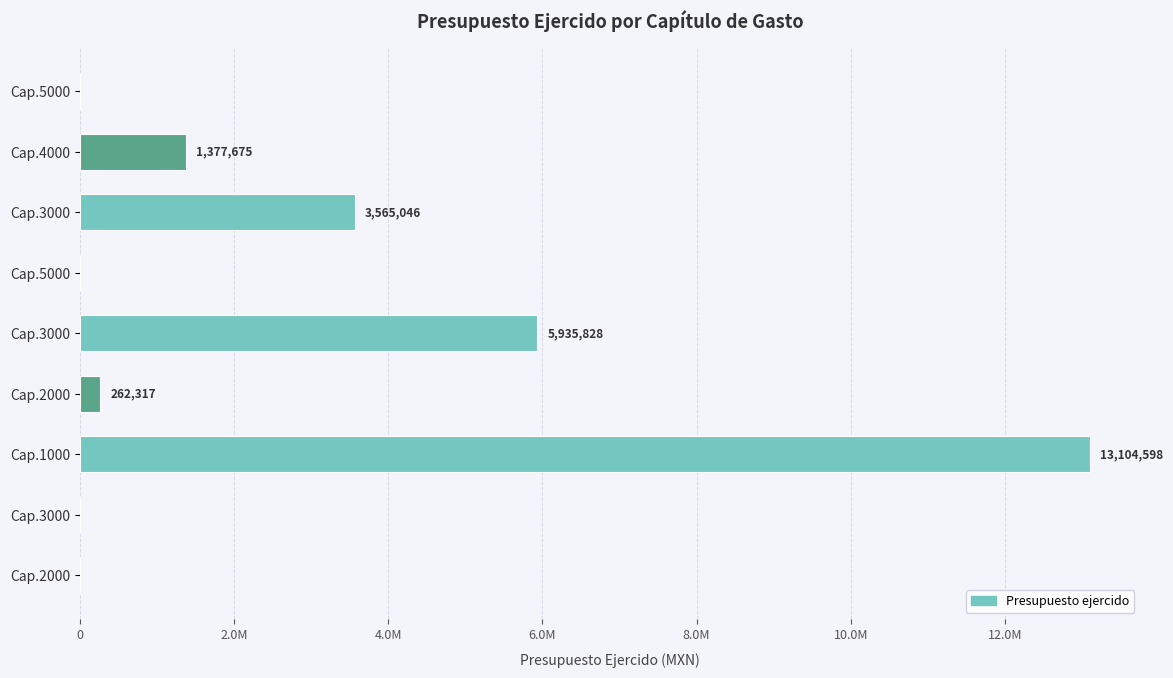

How many categories are shown in the chart?

9